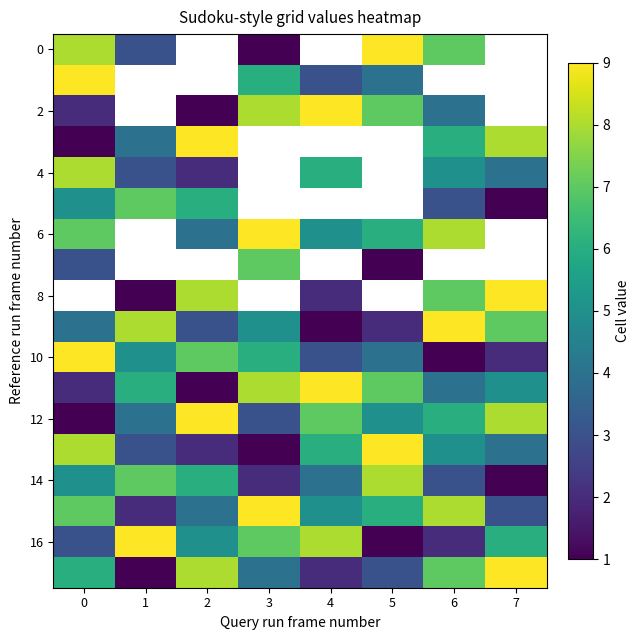

Between 0 and 2, which is larger?

2